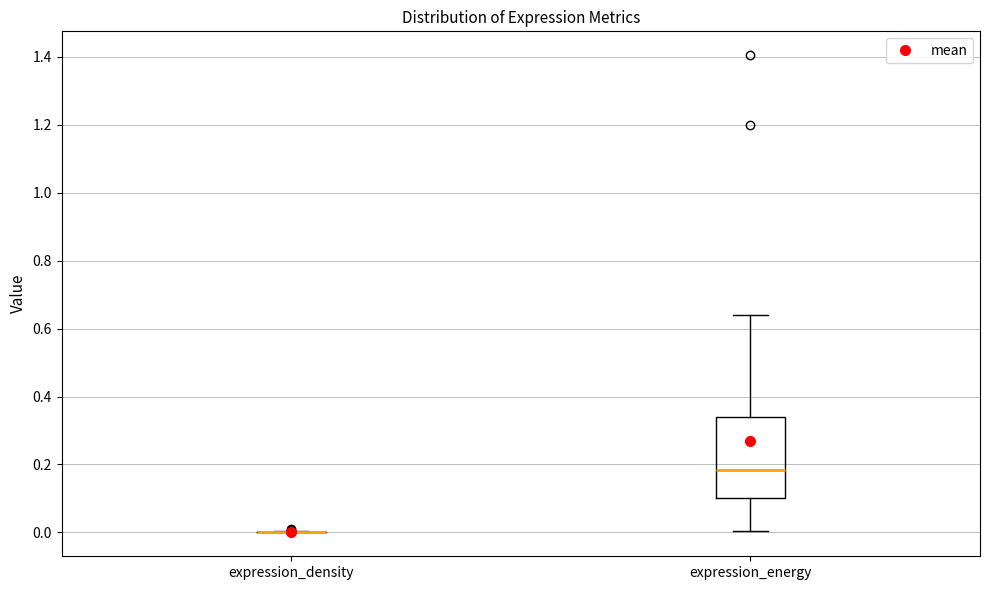

Which box is the tallest, from its lower edge to its upper edge?

expression_energy